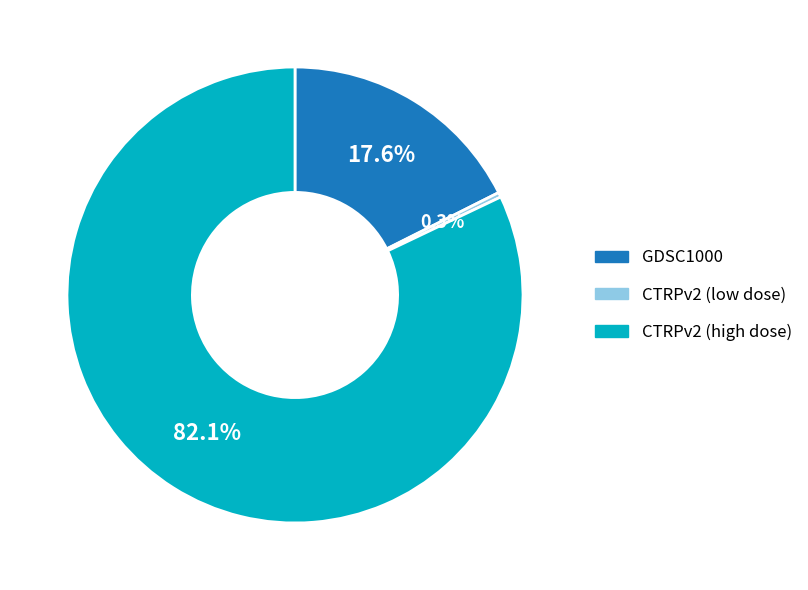

To the nearest percent, what is the difference between the largest and smallest slice percentages?

82%